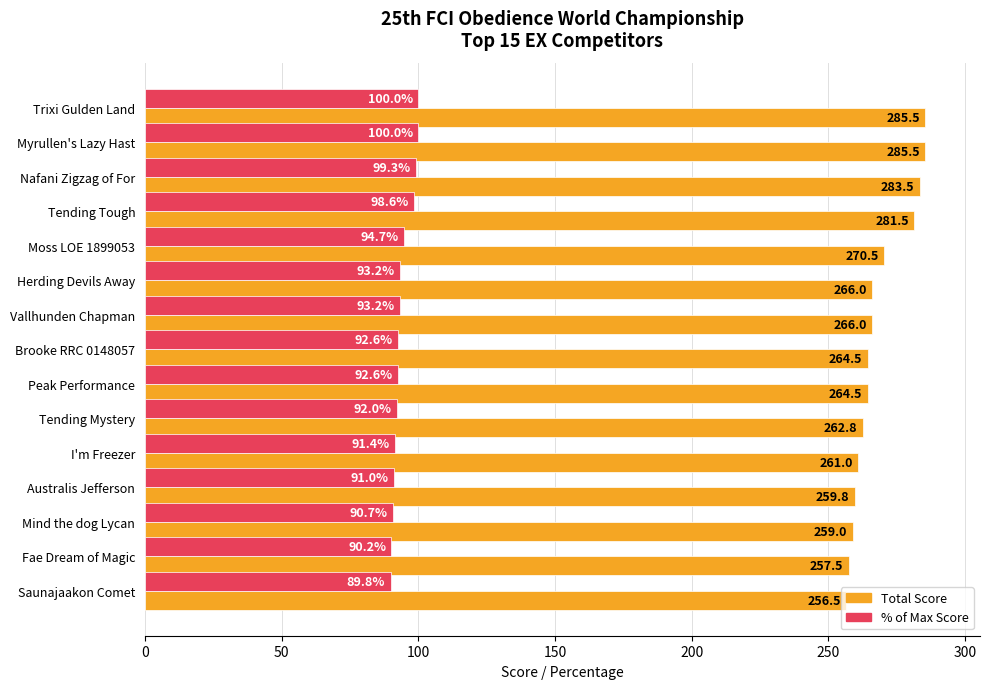

Which series has the largest total across all categories?

Total Score